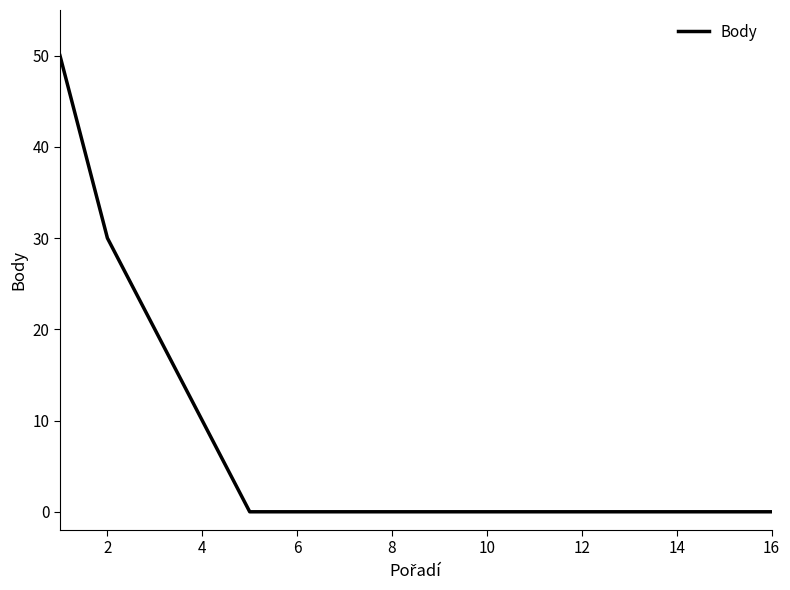

What is the difference between the maximum and minimum values?

50